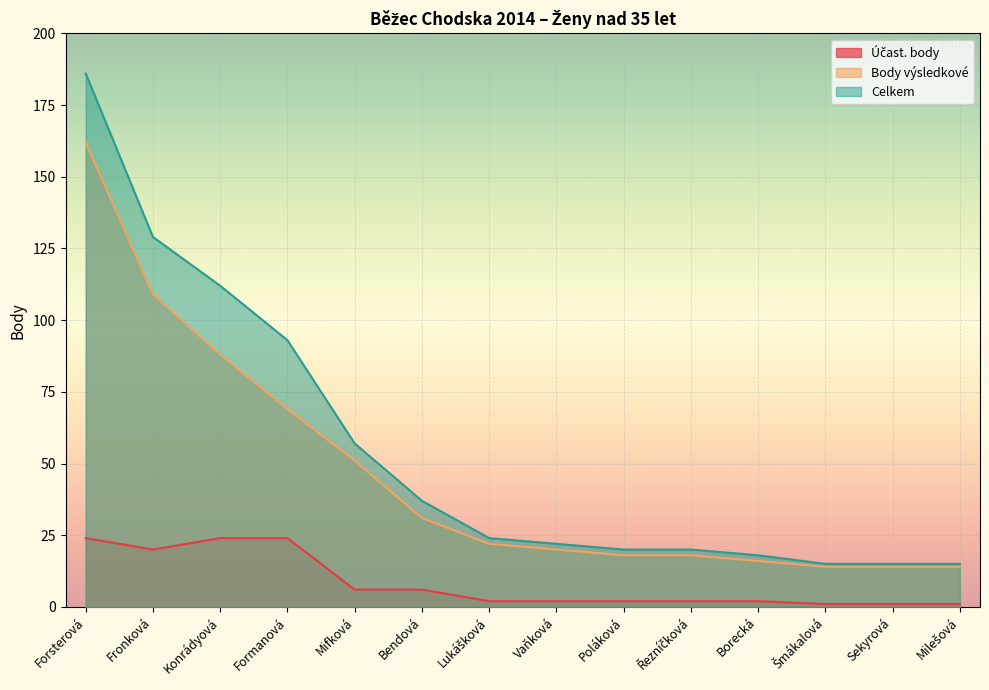

Which category has the highest value across all series?

Forsterová